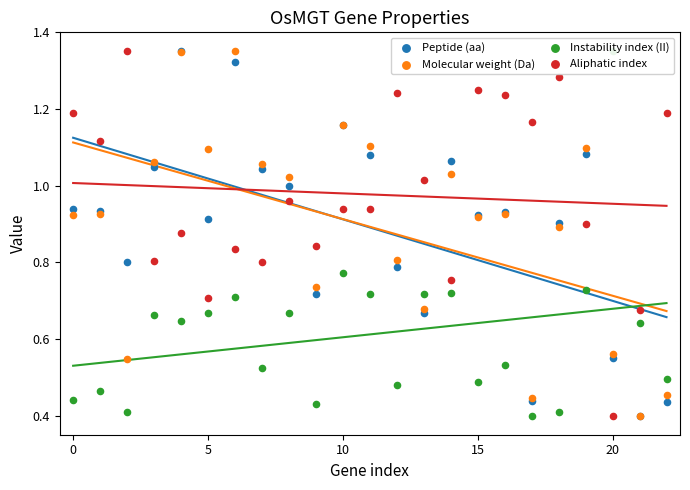

Which series contains the lowest Y value?

Peptide (aa)